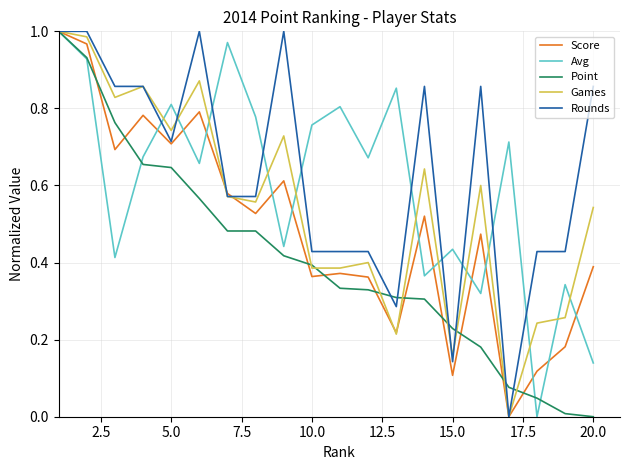

The value of Point at 10.0 is 0.4. True or false?

True